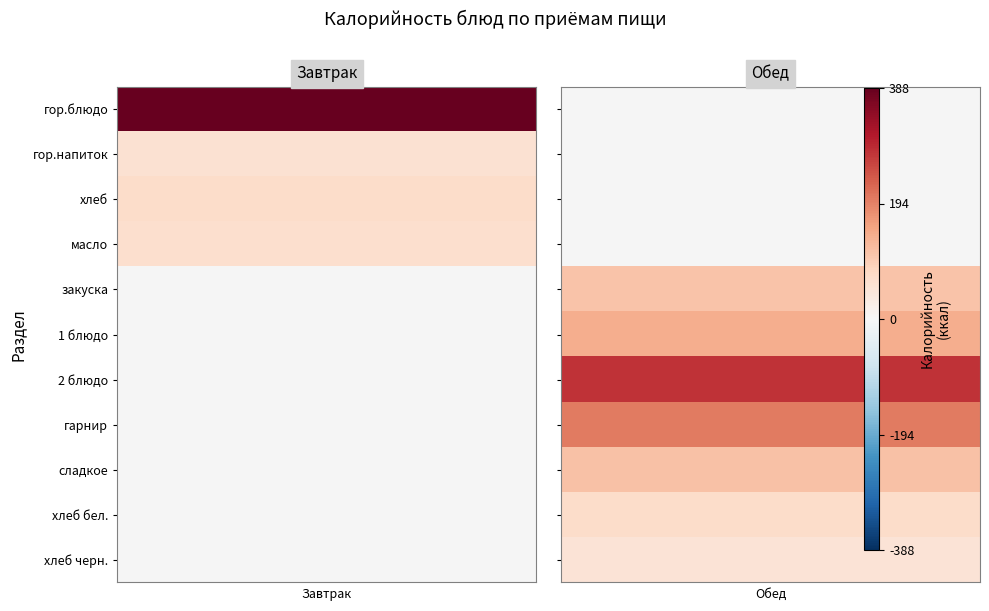

List the labels in order of Обед value, largest first.

2 блюдо, гарнир, 1 блюдо, сладкое, закуска, хлеб бел., хлеб черн., гор.блюдо, гор.напиток, хлеб, масло